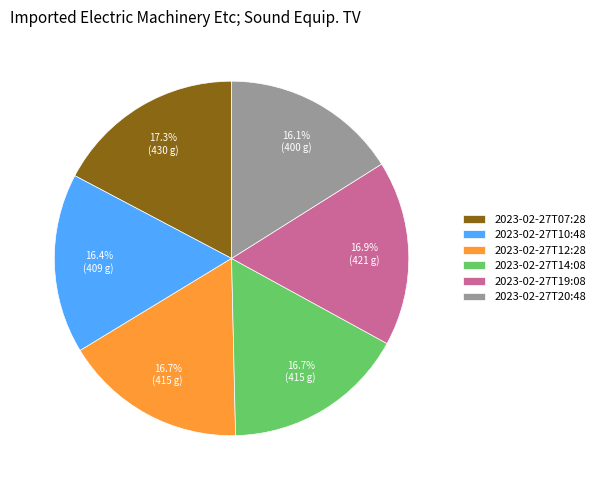

How much of the chart is everything except 2023-02-27T07:28?

82.7%